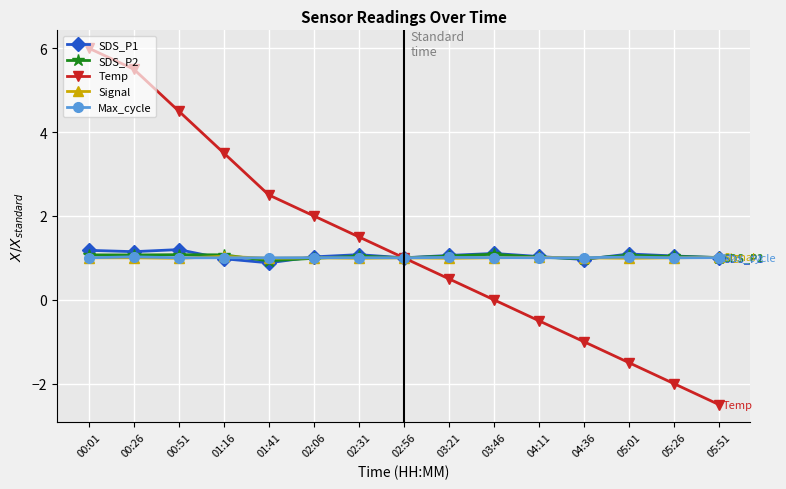

The value of SDS_P2 at 01:16 is 1.1. True or false?

True